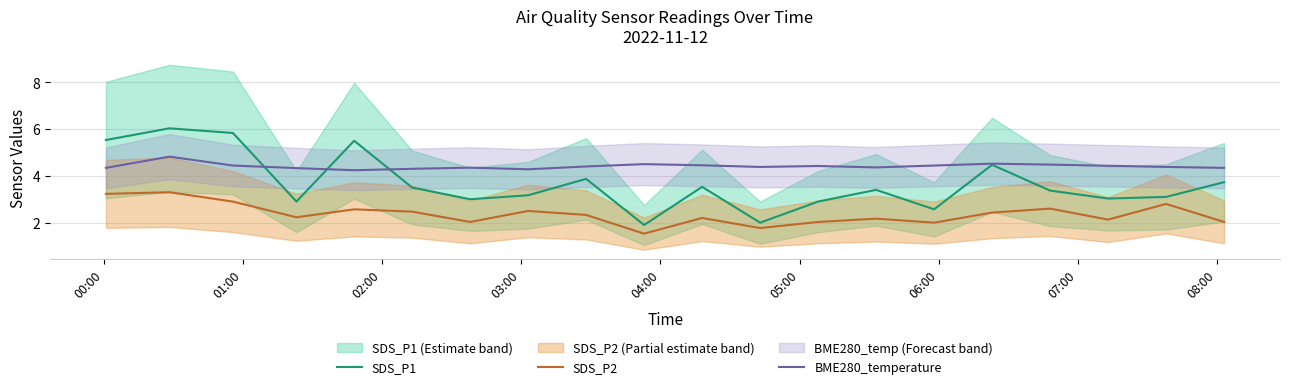

True or false: SDS_P2 and BME280_temperature intersect in this chart.

False